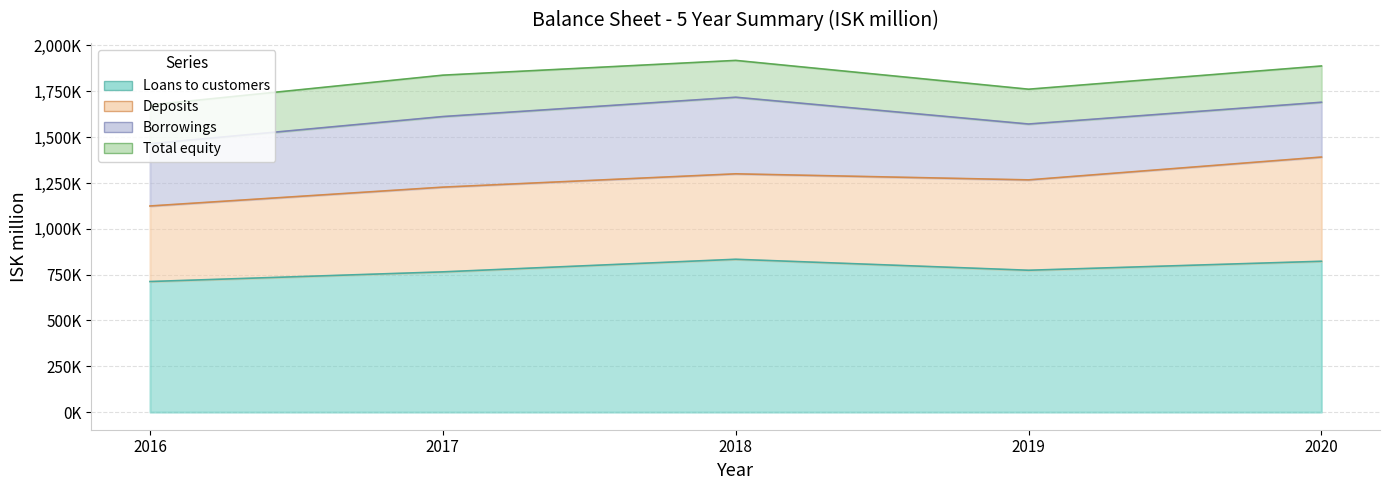

Reading left to right, what are all the values shown in this chart?

Loans to customers: 2016=712422	2017=765101	2018=833826	2019=773955	2020=822941
Deposits: 2016=412064	2017=462161	2018=466067	2019=492916	2020=568424
Borrowings: 2016=339476	2017=384998	2018=417782	2019=304745	2020=298947
Total equity: 2016=211384	2017=225734	2018=200859	2019=189825	2020=197845